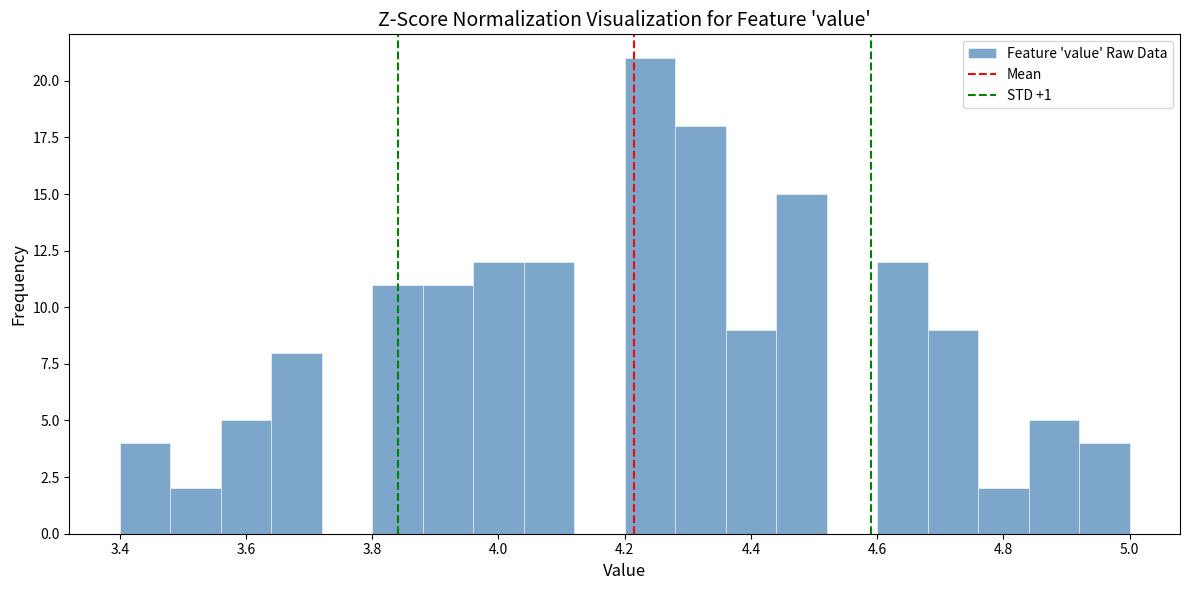

How tall is the bar that spans 4.44 to 4.52 on the x-axis? The values are not printed on the chart, so give them approximately, as read against the axis.

15